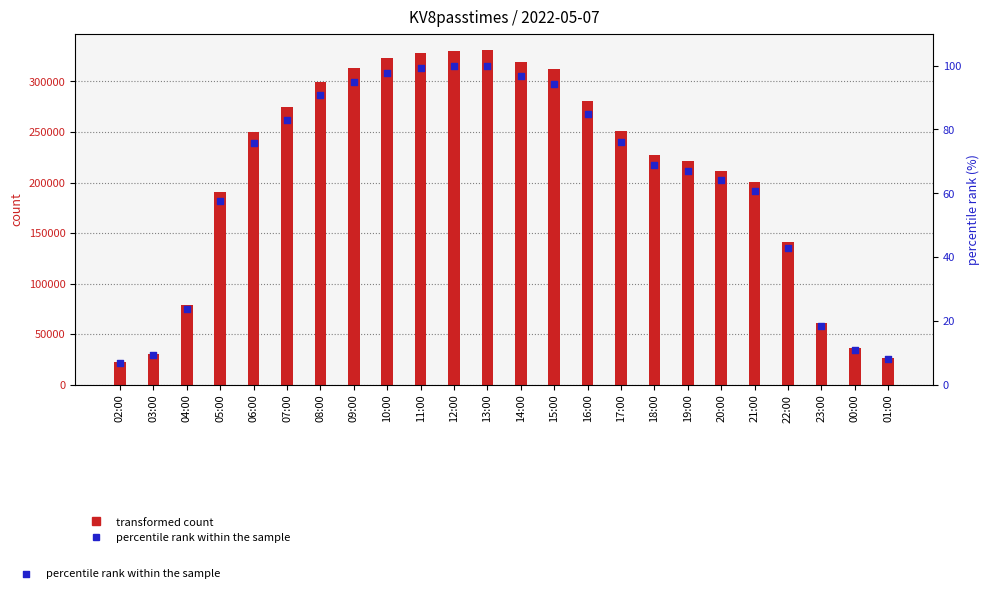

Which series reaches the minimum Y coordinate?

percentile rank within the sample